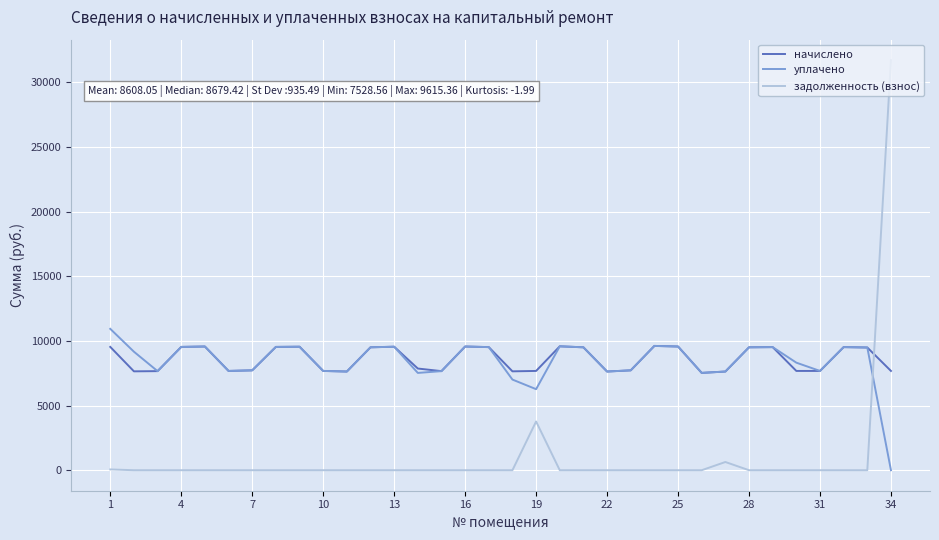

How many lines are shown in the chart?

3